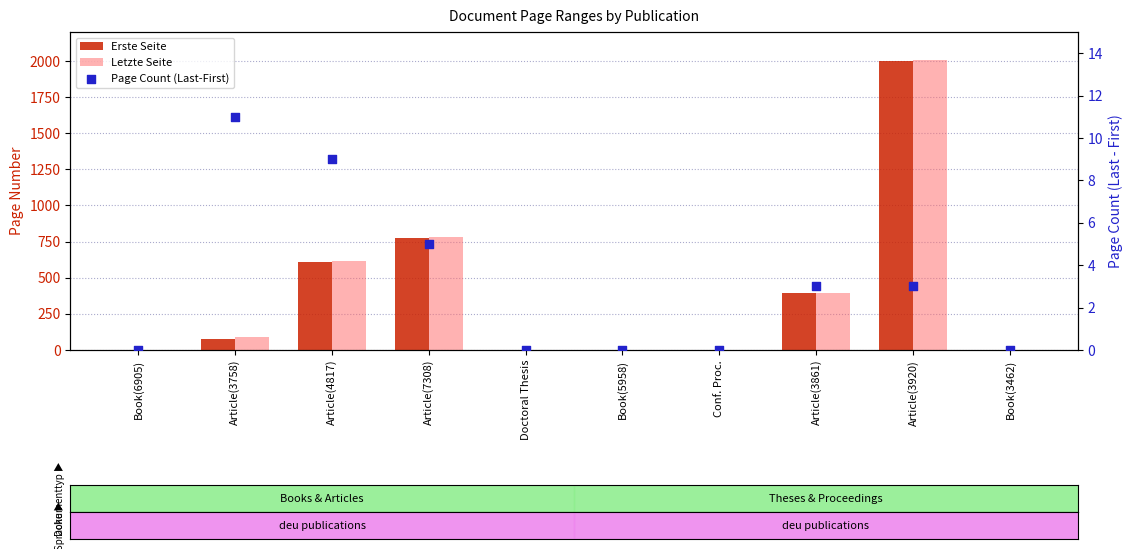

At how many categories does at least one series exceed 374?

4